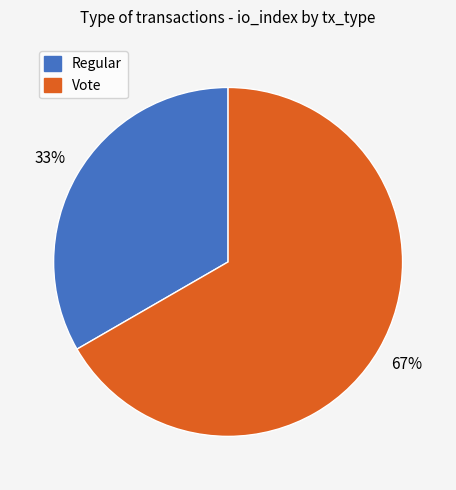

What is the majority slice?

Vote